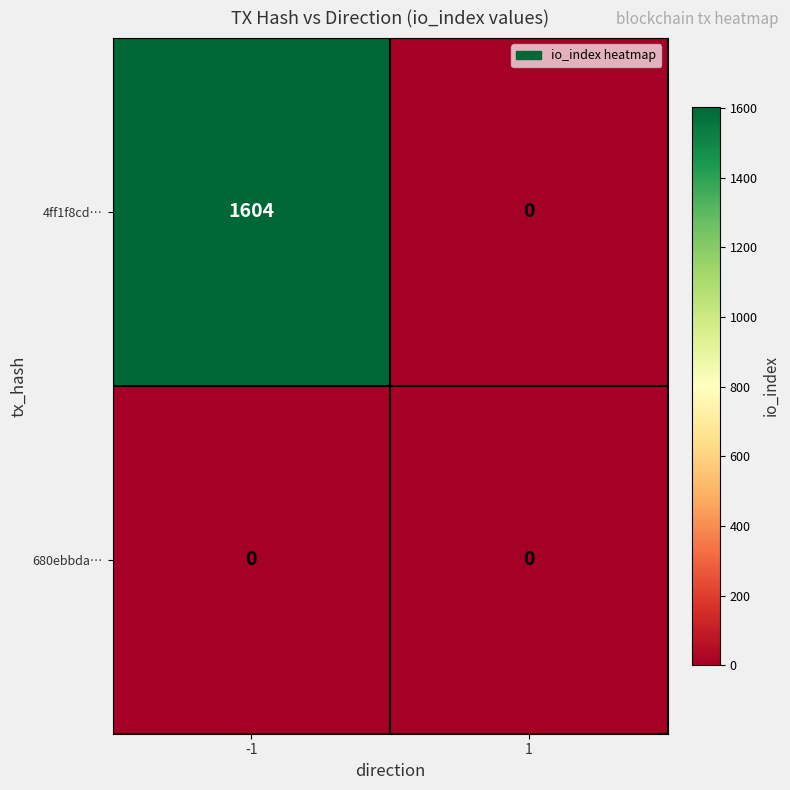

What is the average value of the 4ff1f8cd… series?

802